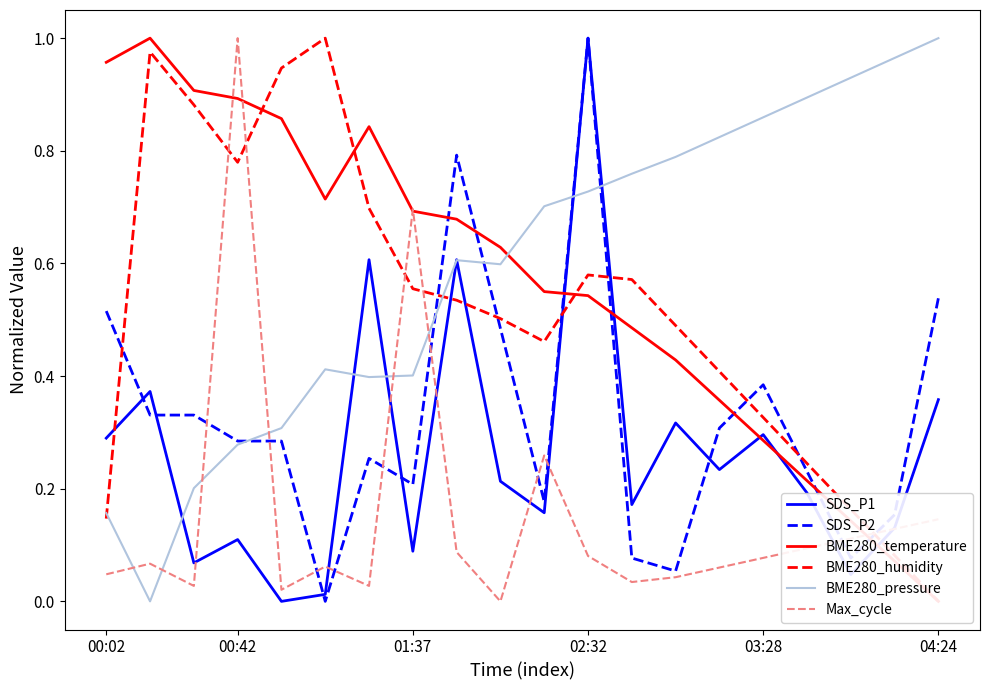

What are all the series names shown in the legend?

SDS_P1, SDS_P2, BME280_temperature, BME280_humidity, BME280_pressure, Max_cycle